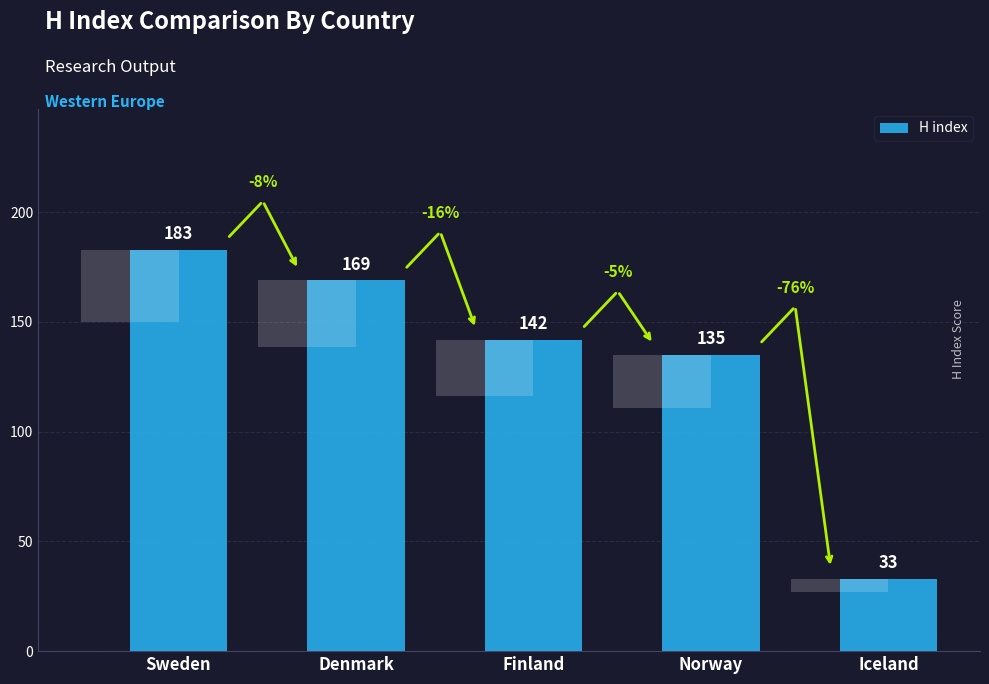

Approximately how many times larger is the value at Iceland compared to Denmark?

0.2